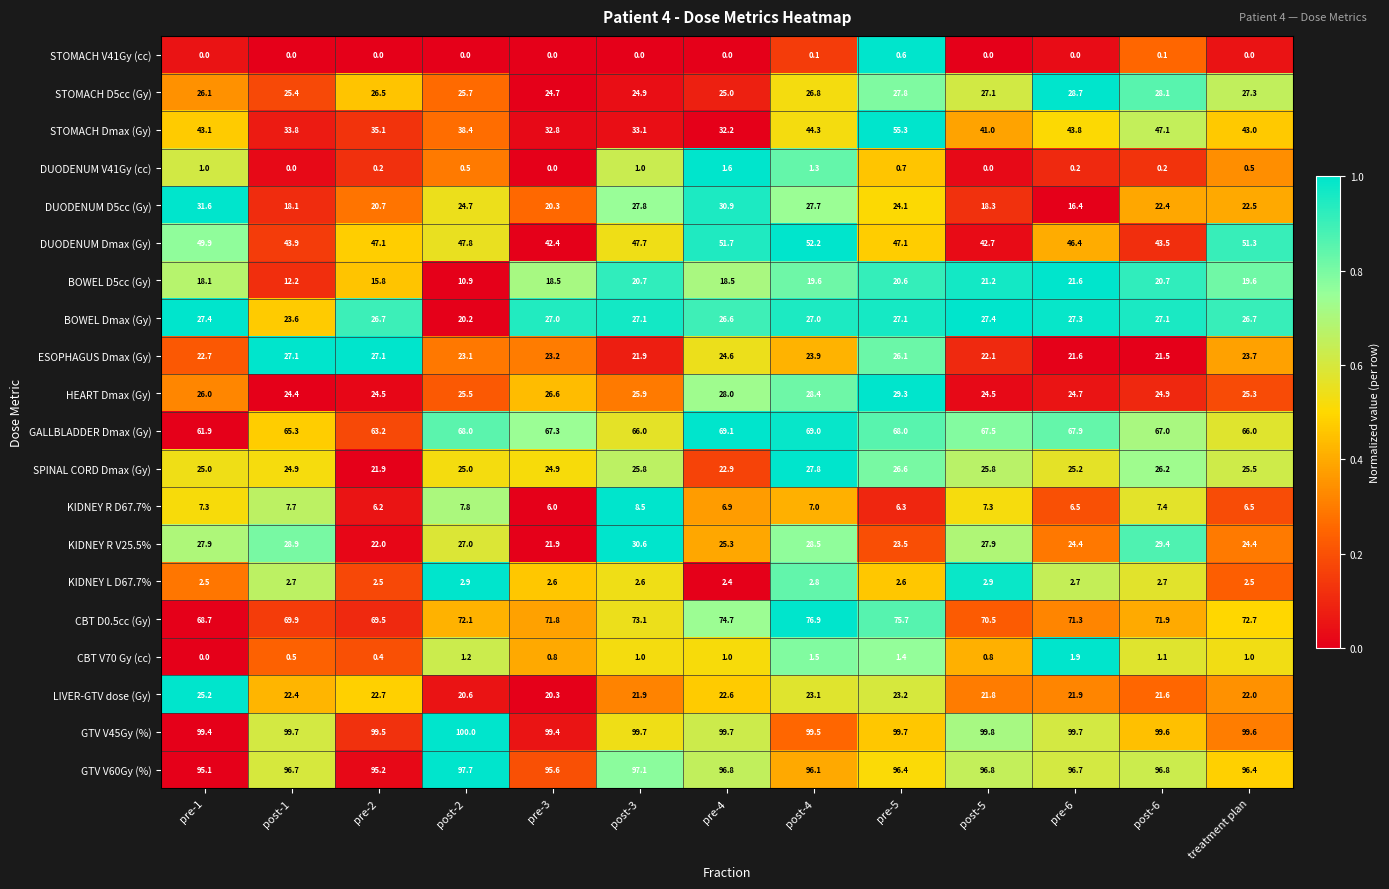

What is the difference between the maximum and minimum values in the SPINAL CORD Dmax (Gy) series?

5.9